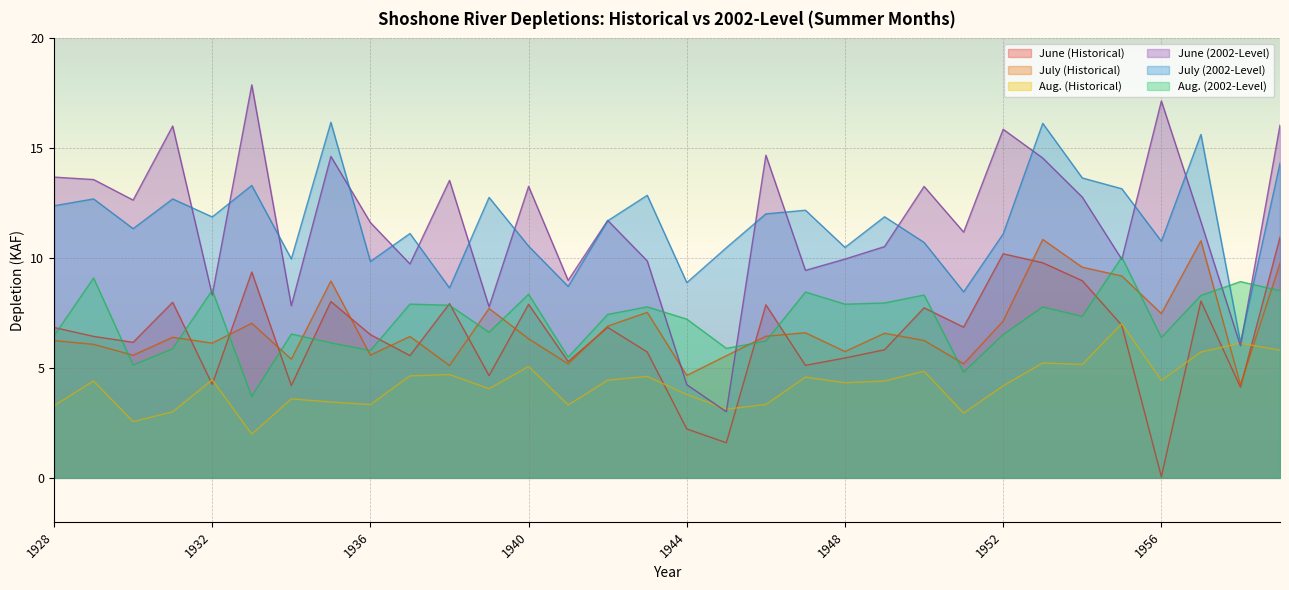

List the series in order of their peak value, highest first.

June (2002-Level), July (2002-Level), June (Historical), July (Historical), Aug. (2002-Level), Aug. (Historical)